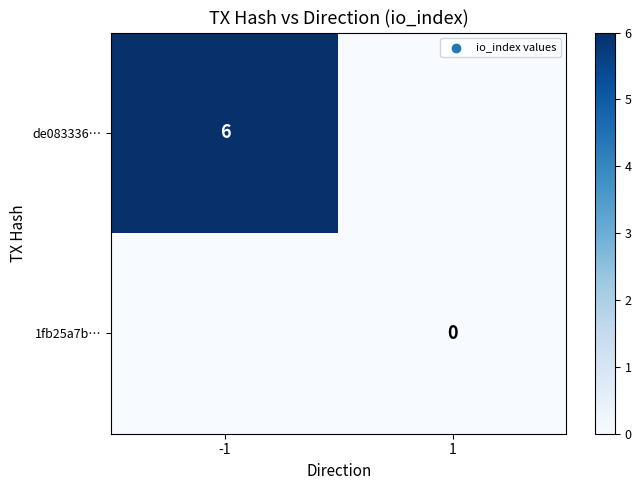

How many 1fb25a7b… values are between -1 and 0?

2